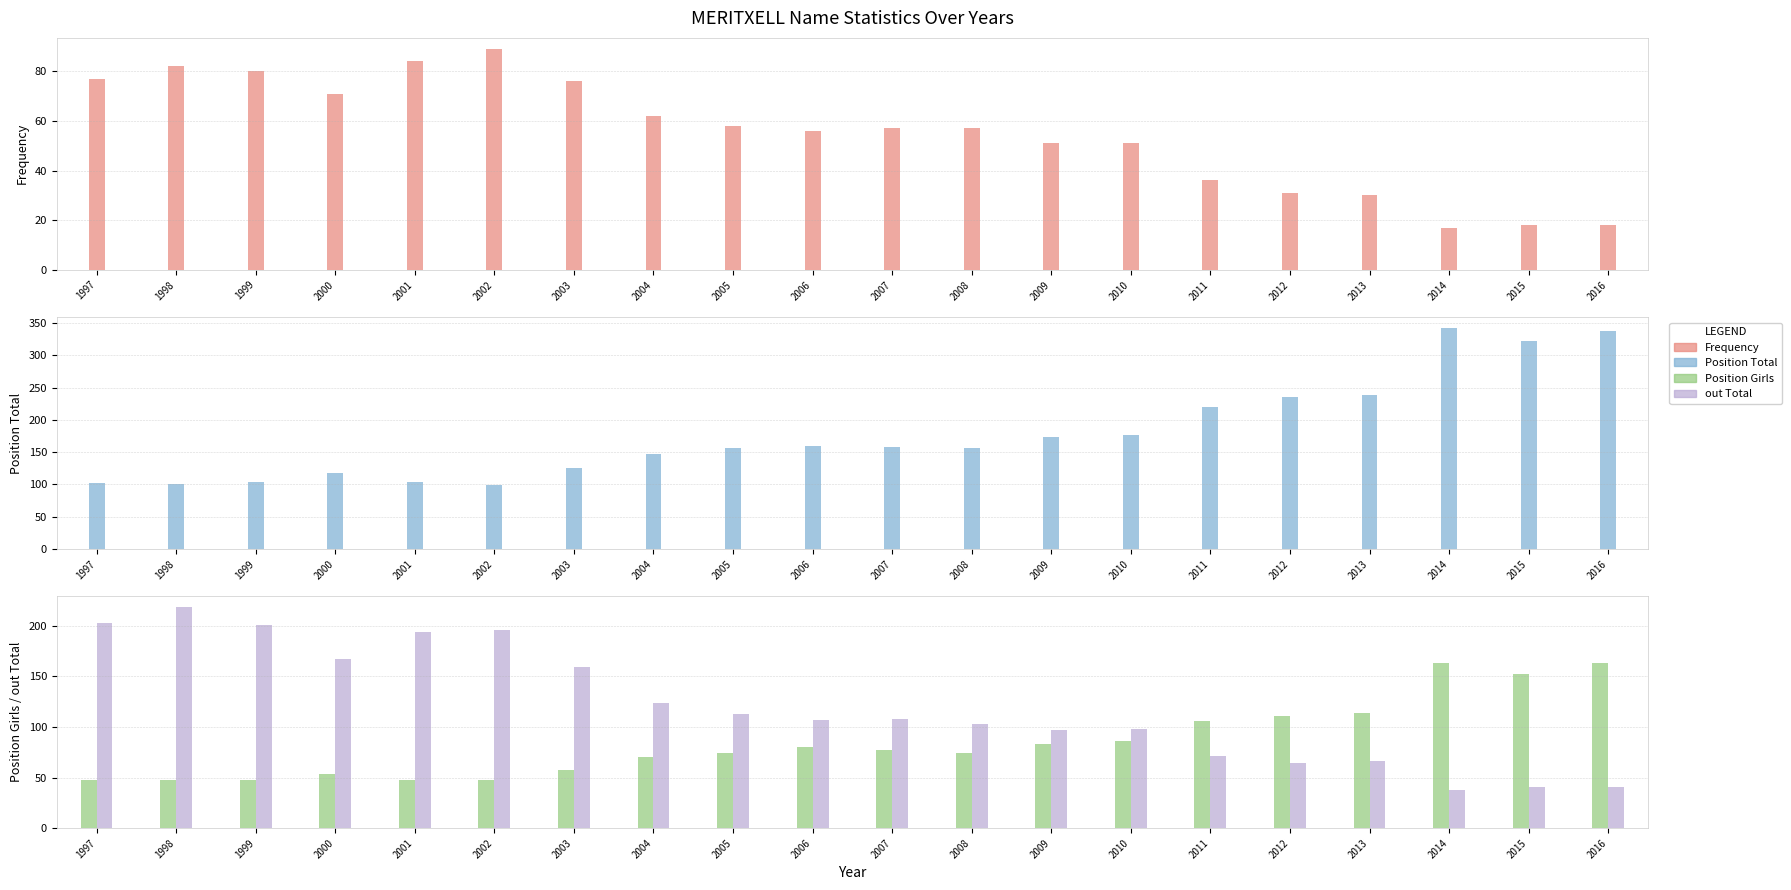

What is the total value across all series at 2006?

403